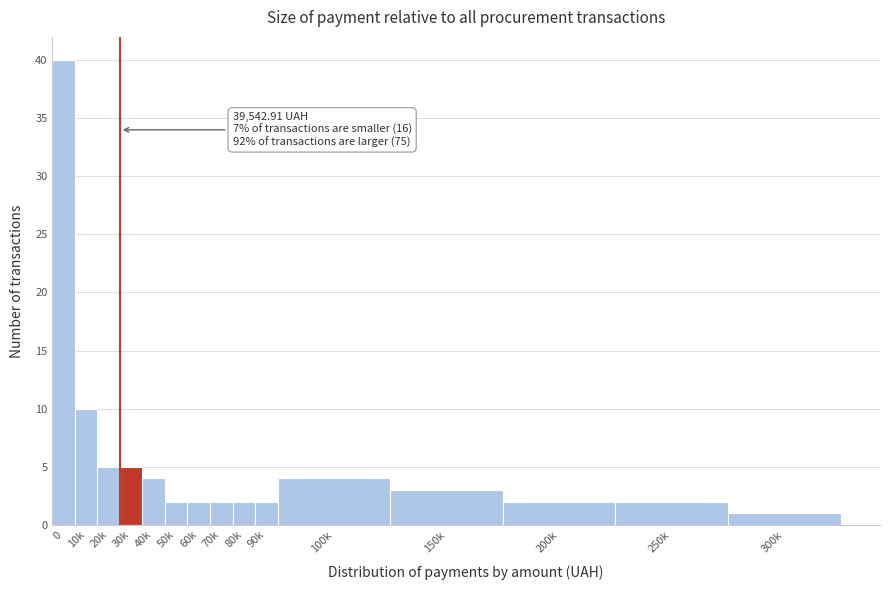

Reading left to right, list all the values displayed in this chart.

0=40	10k=10	20k=5	30k=5	40k=4	50k=2	60k=2	70k=2	80k=2	90k=2	100k=4	150k=3	200k=2	250k=2	300k=1